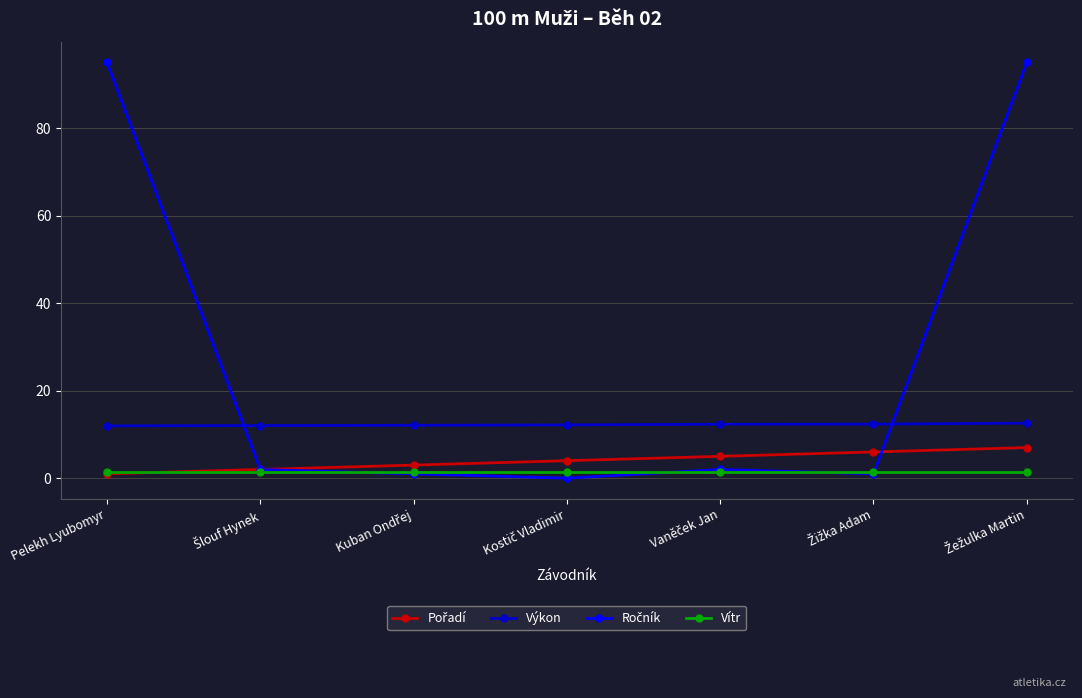

True or false: Vítr and Výkon cross at least once.

False